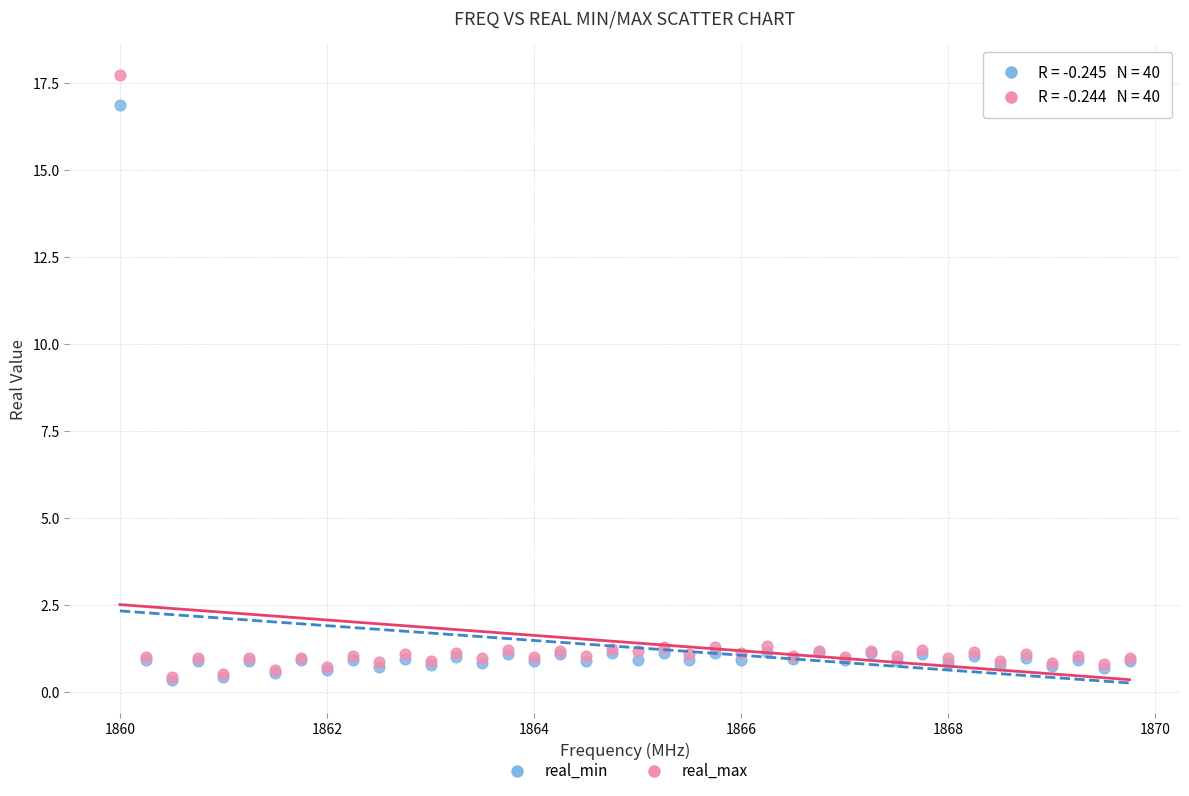

What are all the series names shown in the legend?

real_min, real_max